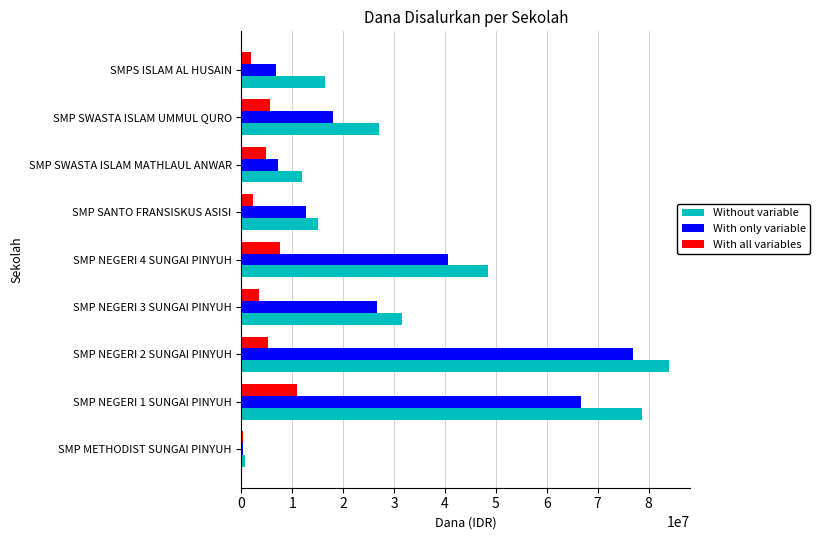

What is the minimum value for Without variable?

750000